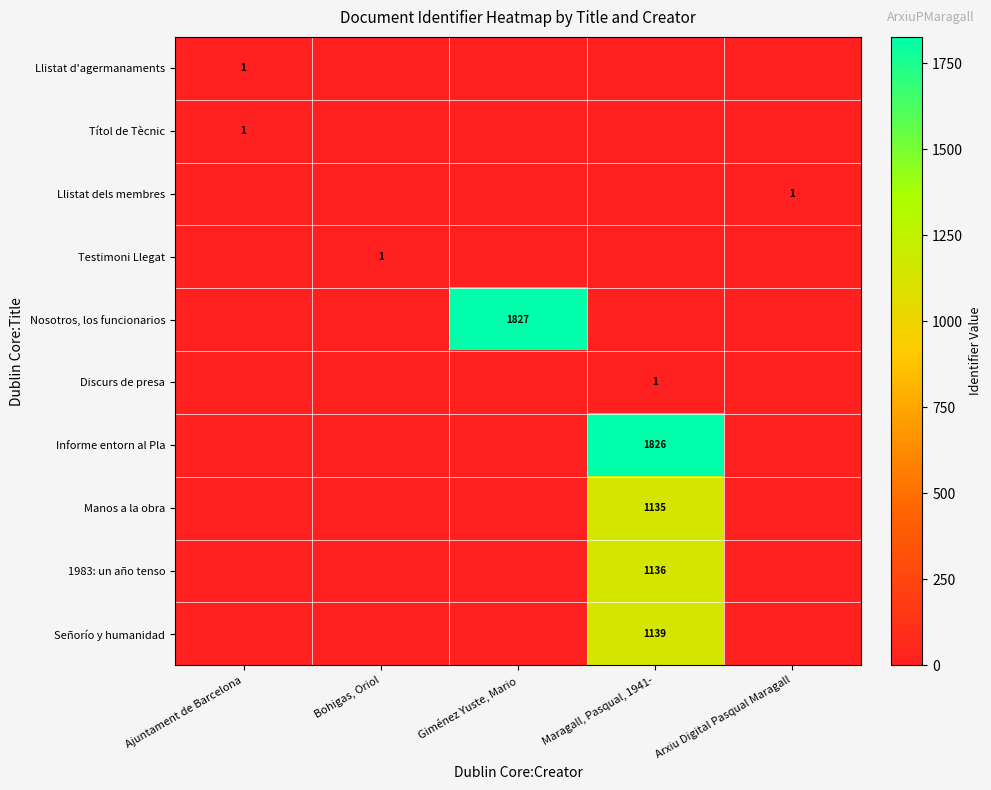

At how many categories does at least one series exceed 530?

2